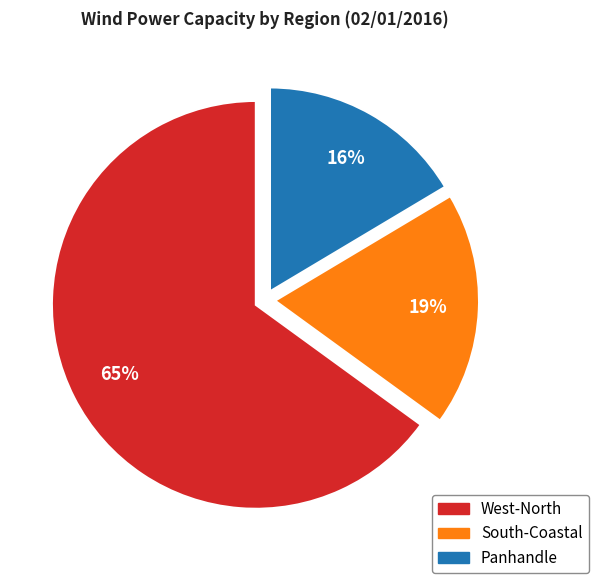

Which category accounts for the majority?

West-North